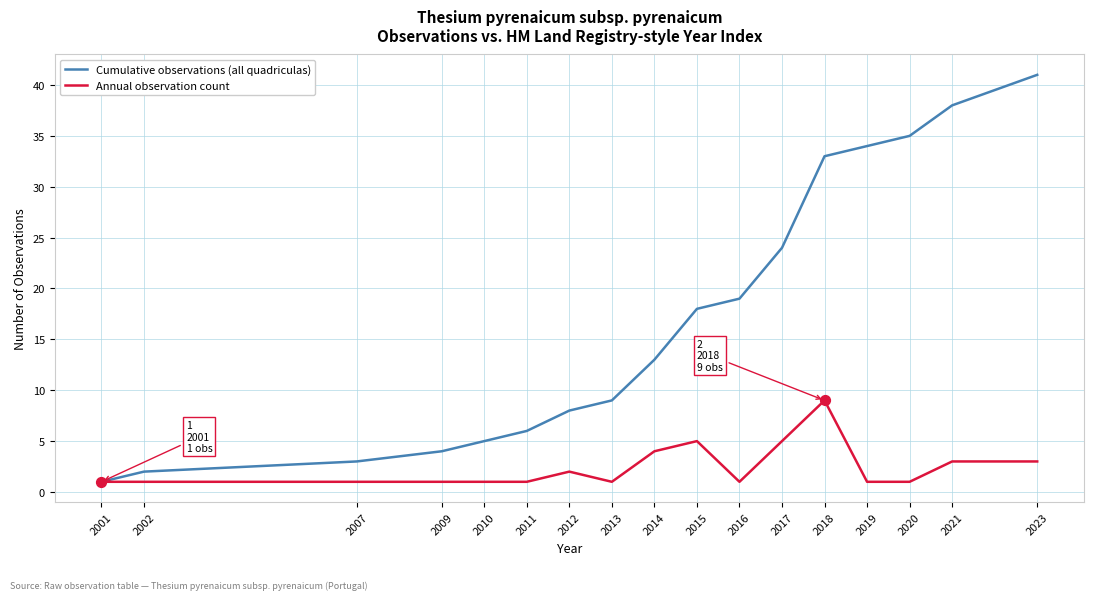

Which series has the largest range (max minus min)?

Cumulative observations (all quadriculas)